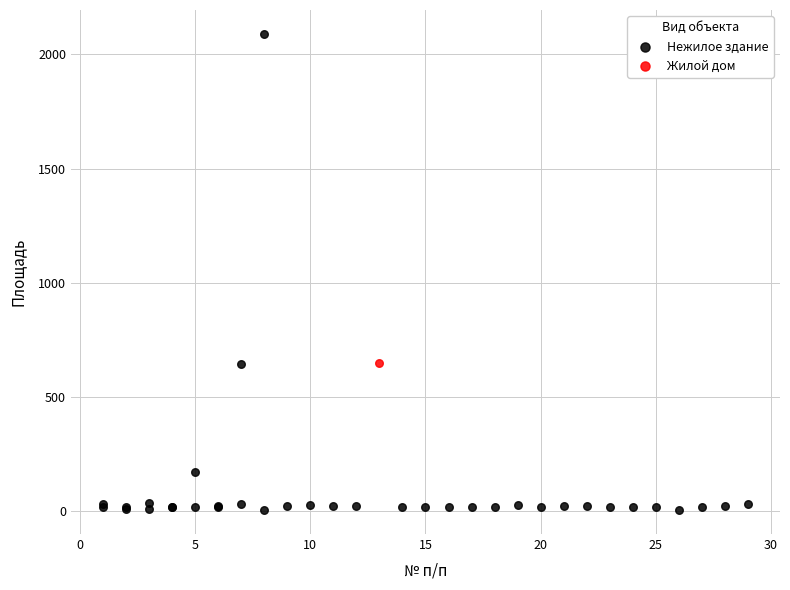

What are all the series names shown in the legend?

Нежилое здание, Жилой дом